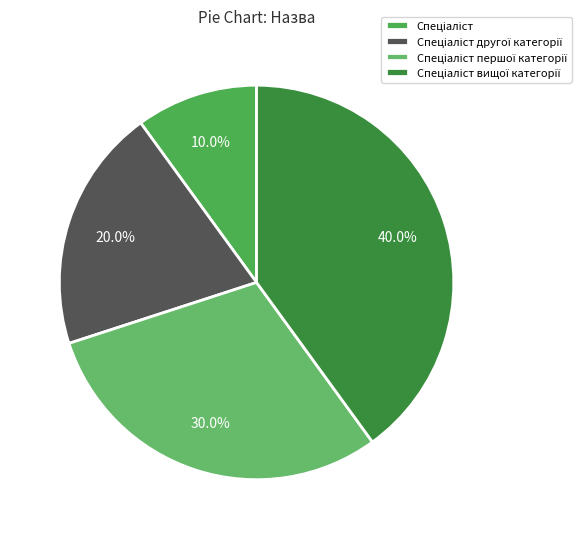

How many slices are in this pie chart?

4